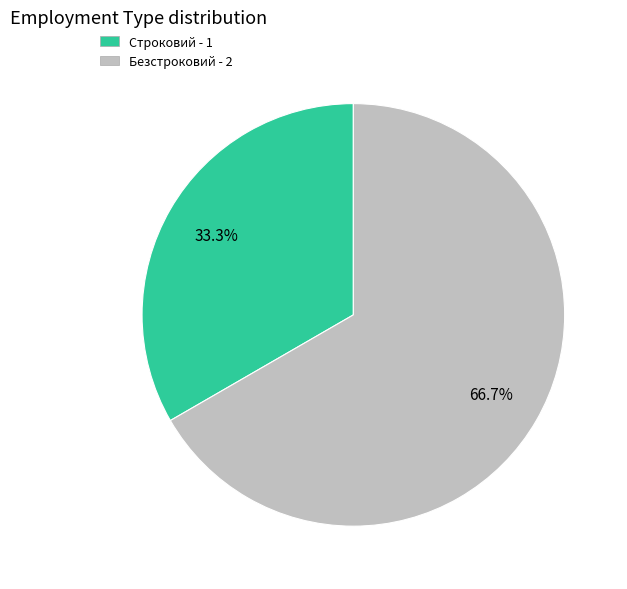

Does any single category account for the majority?

Yes